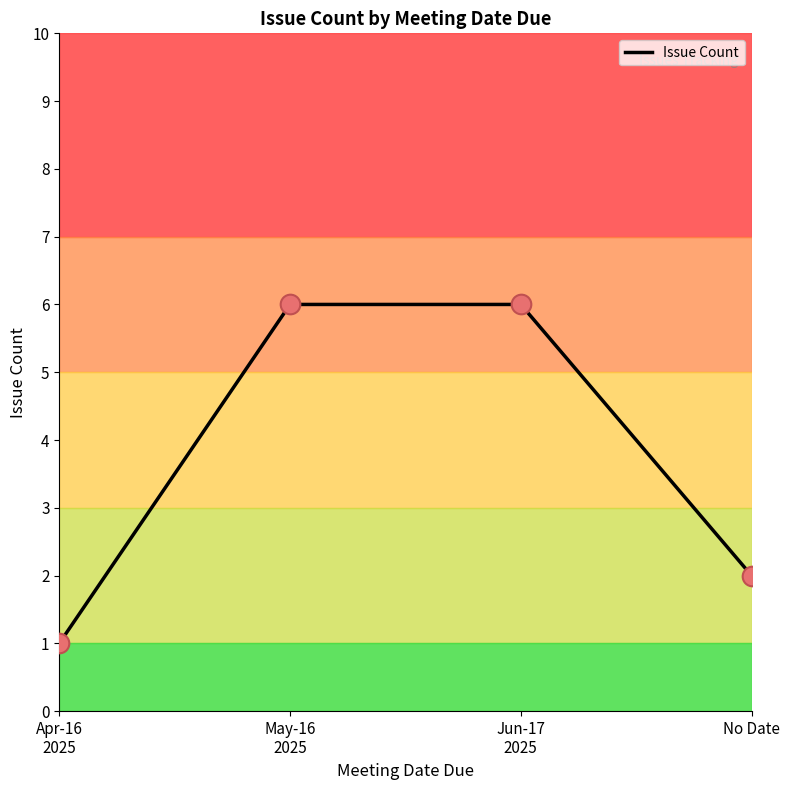

Approximately how many times larger is the value at May-16
2025 compared to Jun-17
2025?

1.0